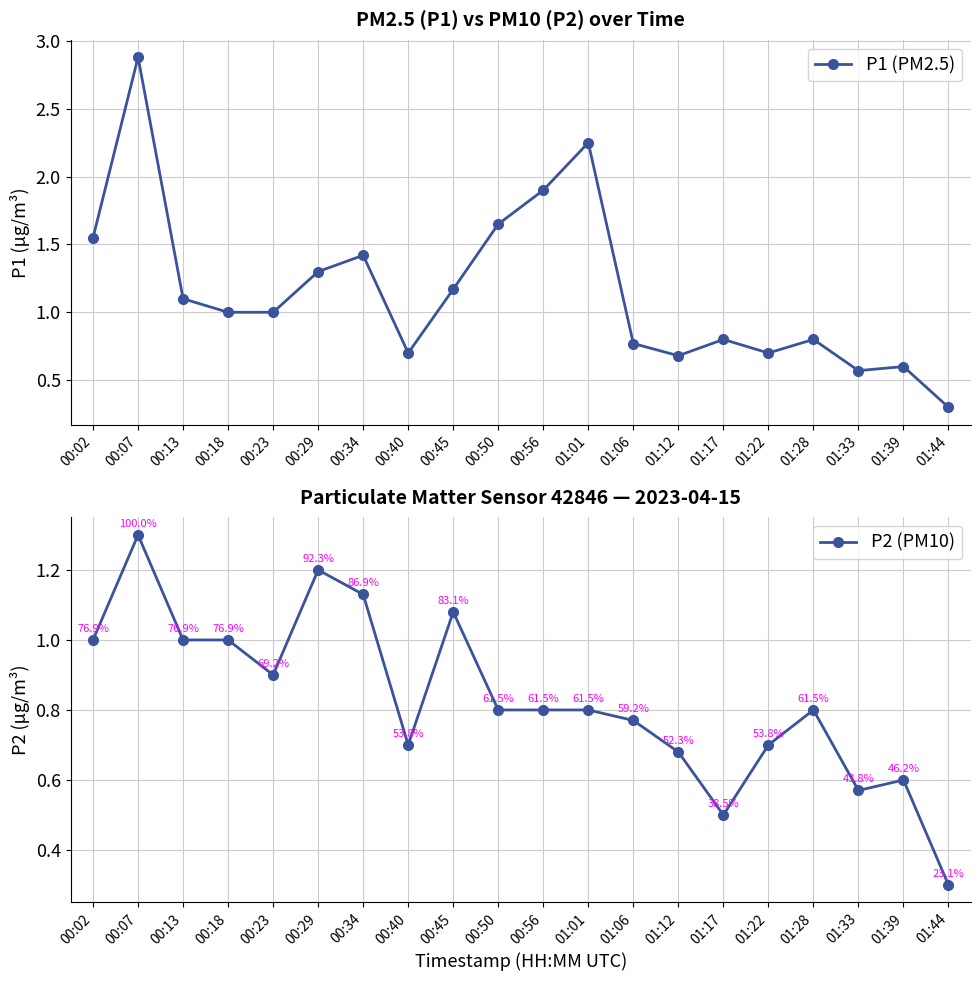

Between 00:50 and 01:28, which series saw the biggest shift?

P1 (PM2.5)